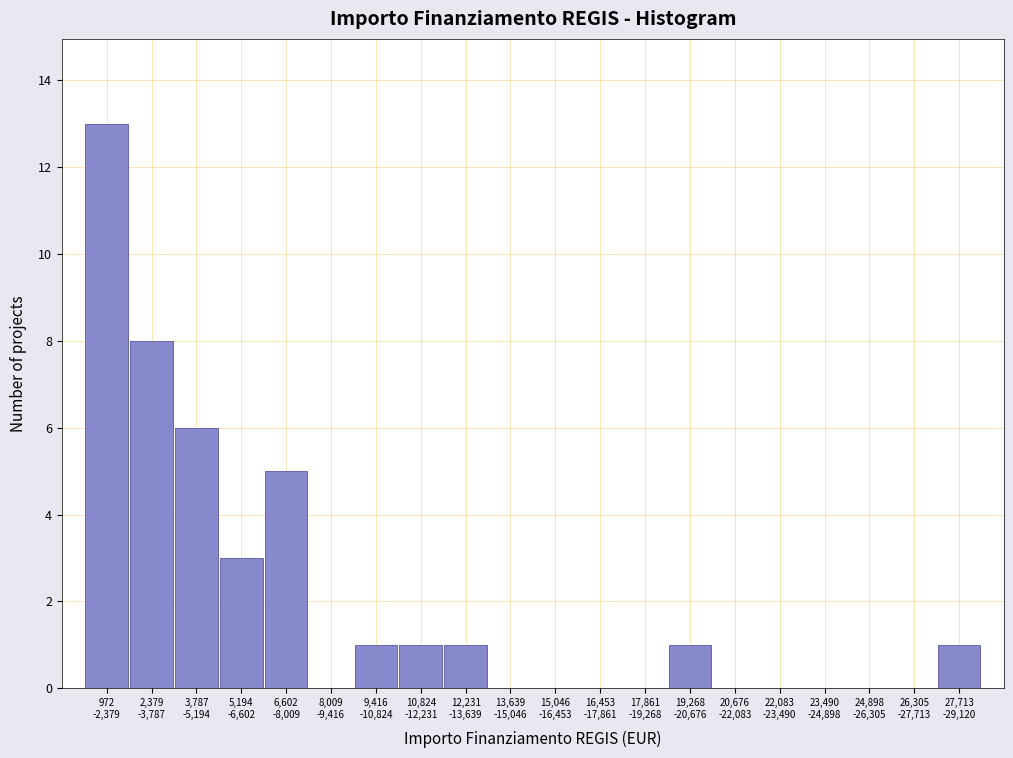

What is the greatest value displayed?

13